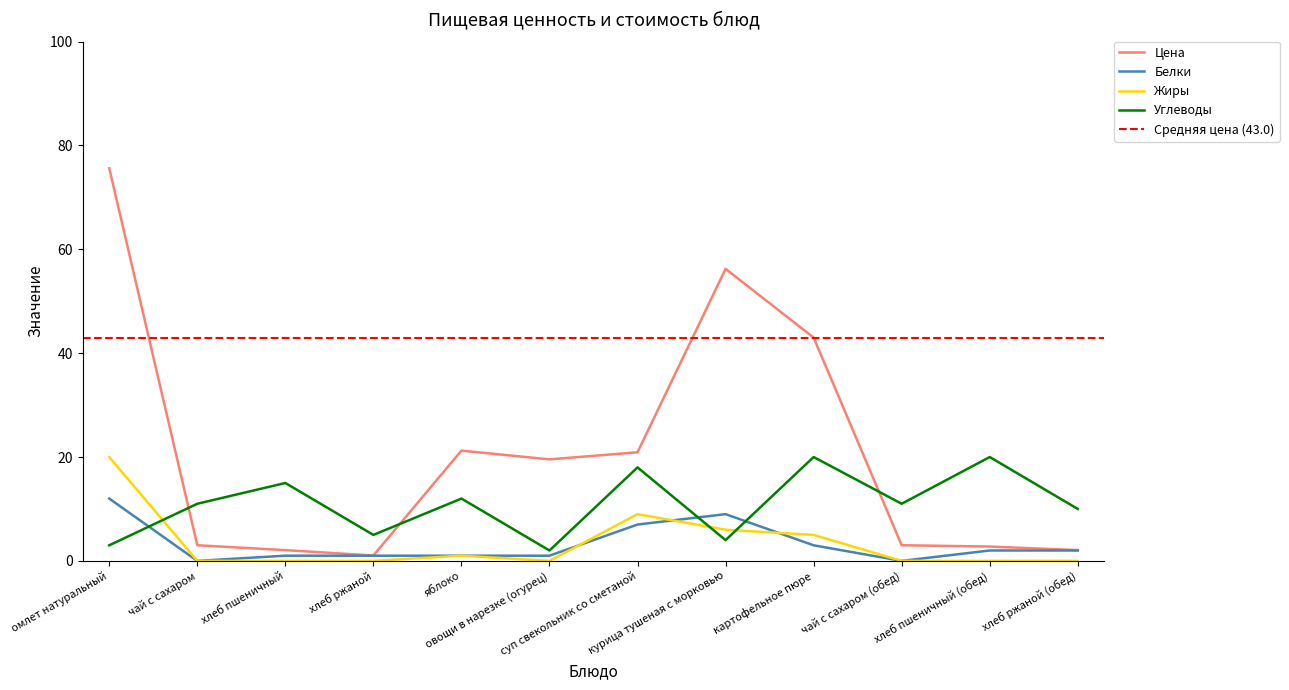

Reading left to right, what are all the values shown in this chart?

Цена: 75.6	3.0	2.1	1.0	21.2	19.6	20.9	56.2	43.0	3.0	2.8	2.1
Белки: 12.0	0.0	1.0	1.0	1.0	1.0	7.0	9.0	3.0	0.0	2.0	2.0
Жиры: 20.0	0.0	0.0	0.0	1.0	0.0	9.0	6.0	5.0	0.0	0.0	0.0
Углеводы: 3.0	11.0	15.0	5.0	12.0	2.0	18.0	4.0	20.0	11.0	20.0	10.0